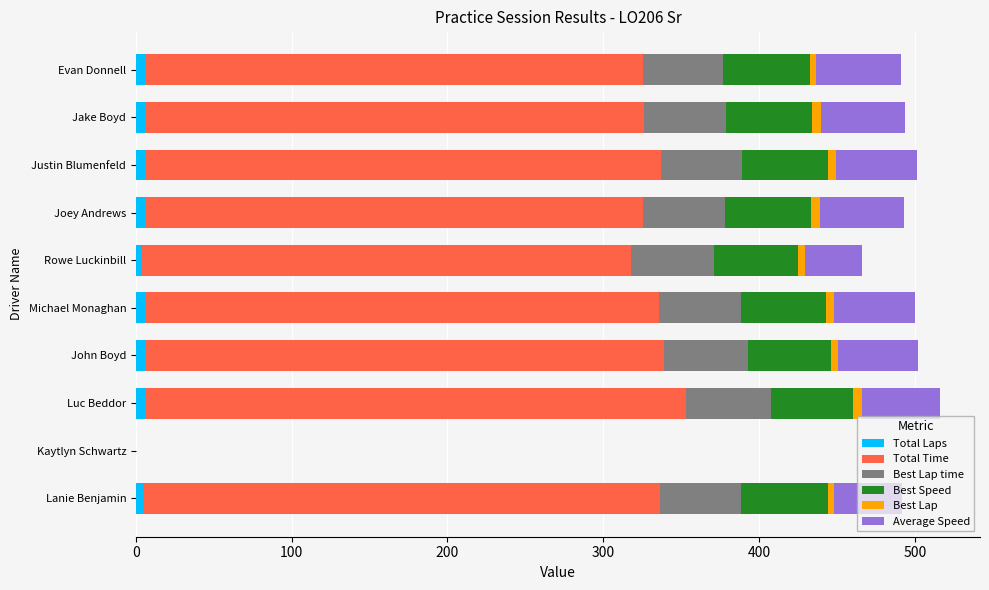

What is the value of the Best Speed bar at the 5th from the left?

54.4